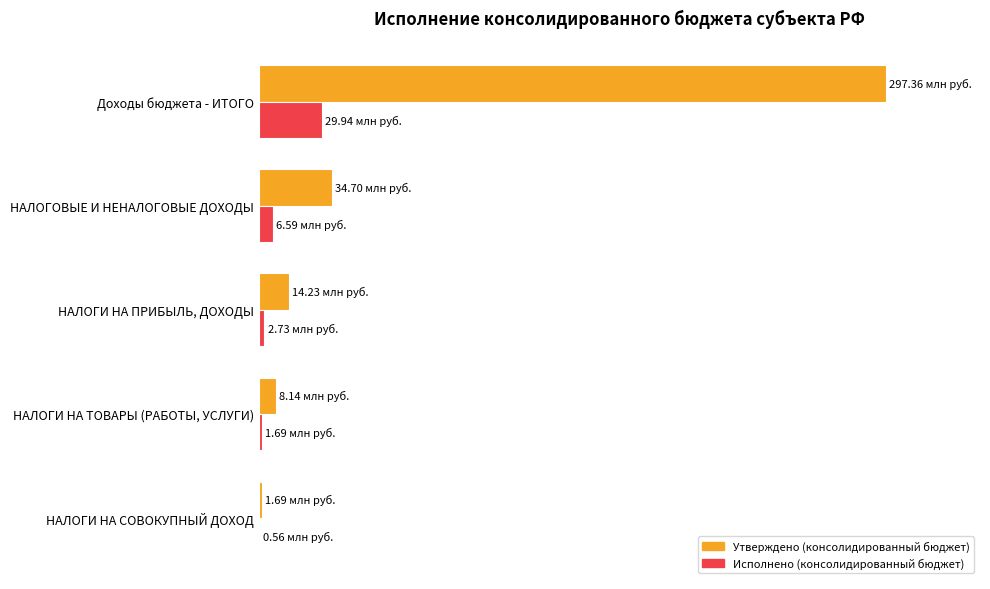

What are all the series names shown in the legend?

Утверждено (консолидированный бюджет), Исполнено (консолидированный бюджет)